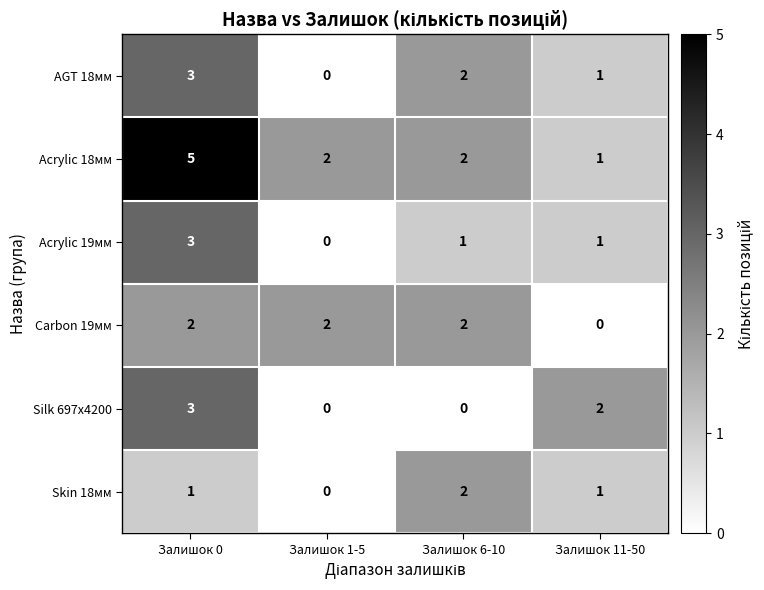

Count the Skin 18мм values in the range 1 to 2.

3